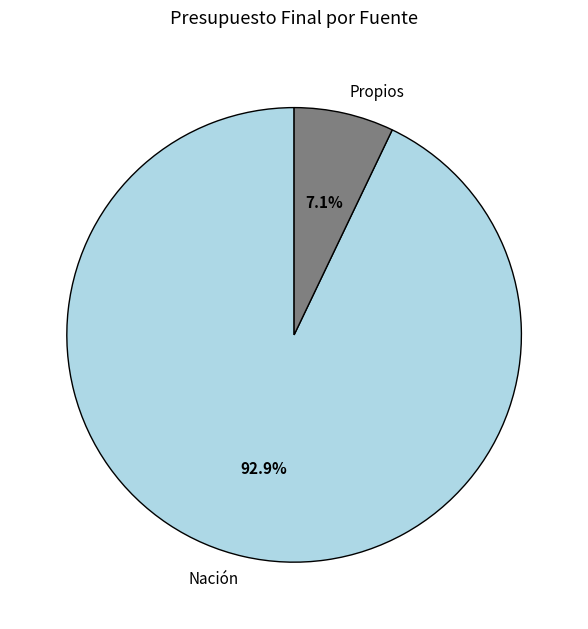

Which category accounts for the majority?

Nación